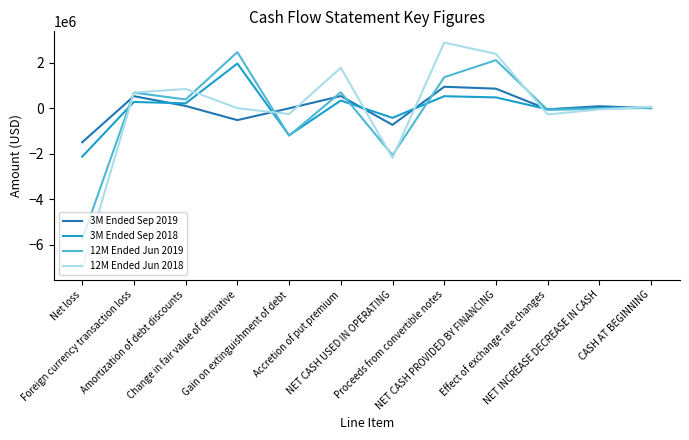

Which series has the widest spread of values?

12M Ended Jun 2018